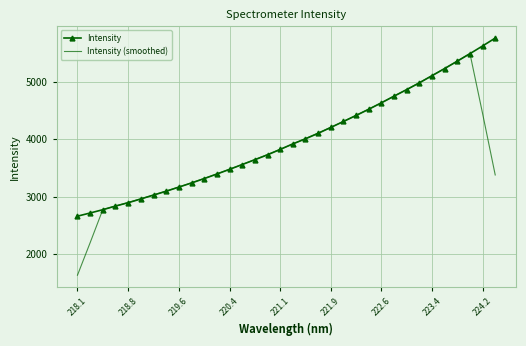

List the series in order of their peak value, highest first.

Intensity, Intensity (smoothed)